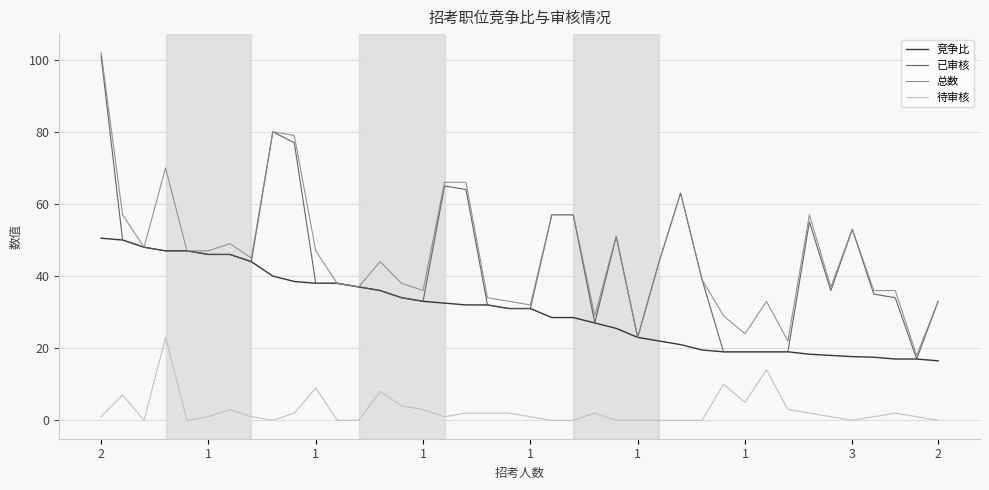

True or false: 待审核 and 总数 intersect in this chart.

False